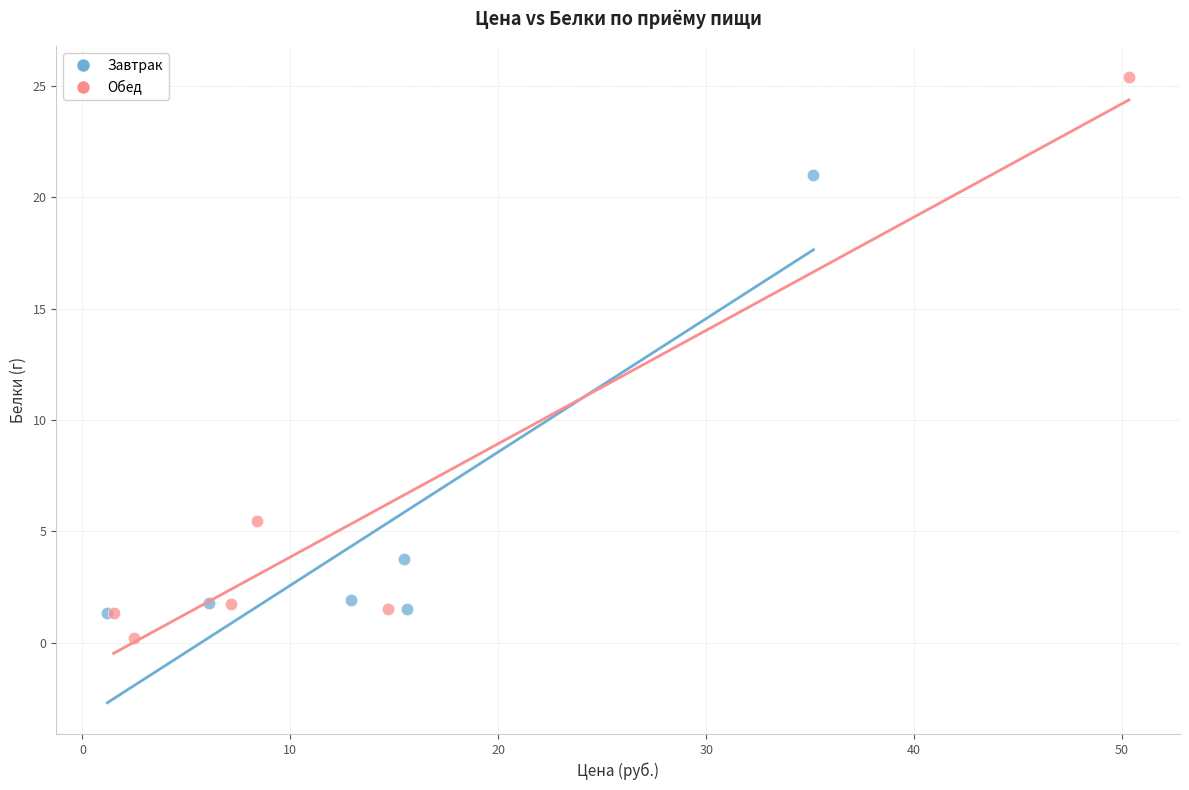

Which series has the largest Y range (max minus min)?

Обед